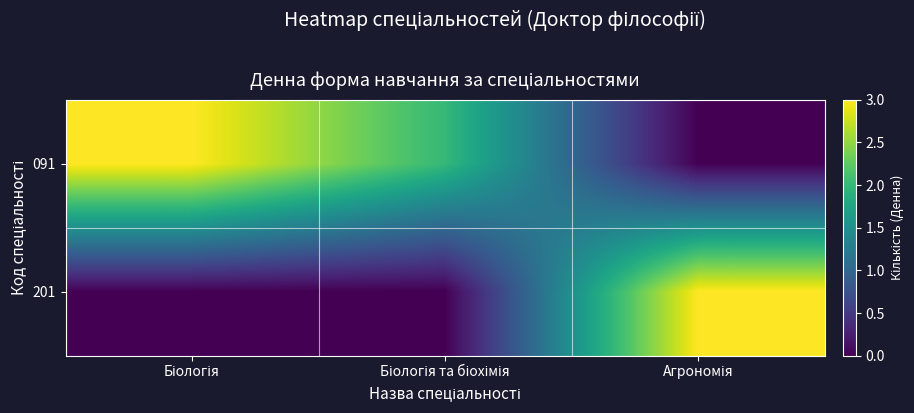

Reading right to left, what are all the values shown in this chart?

091: Агрономія=0	Біологія та біохімія=2	Біологія=3
201: Агрономія=3	Біологія та біохімія=0	Біологія=0